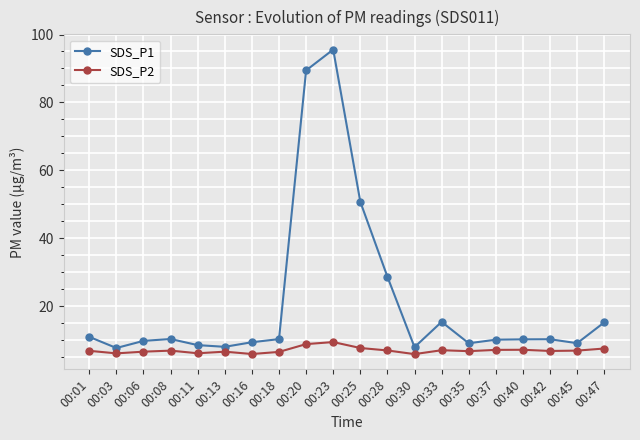

What is the spread (max minus min) of values at 00:13?

1.4